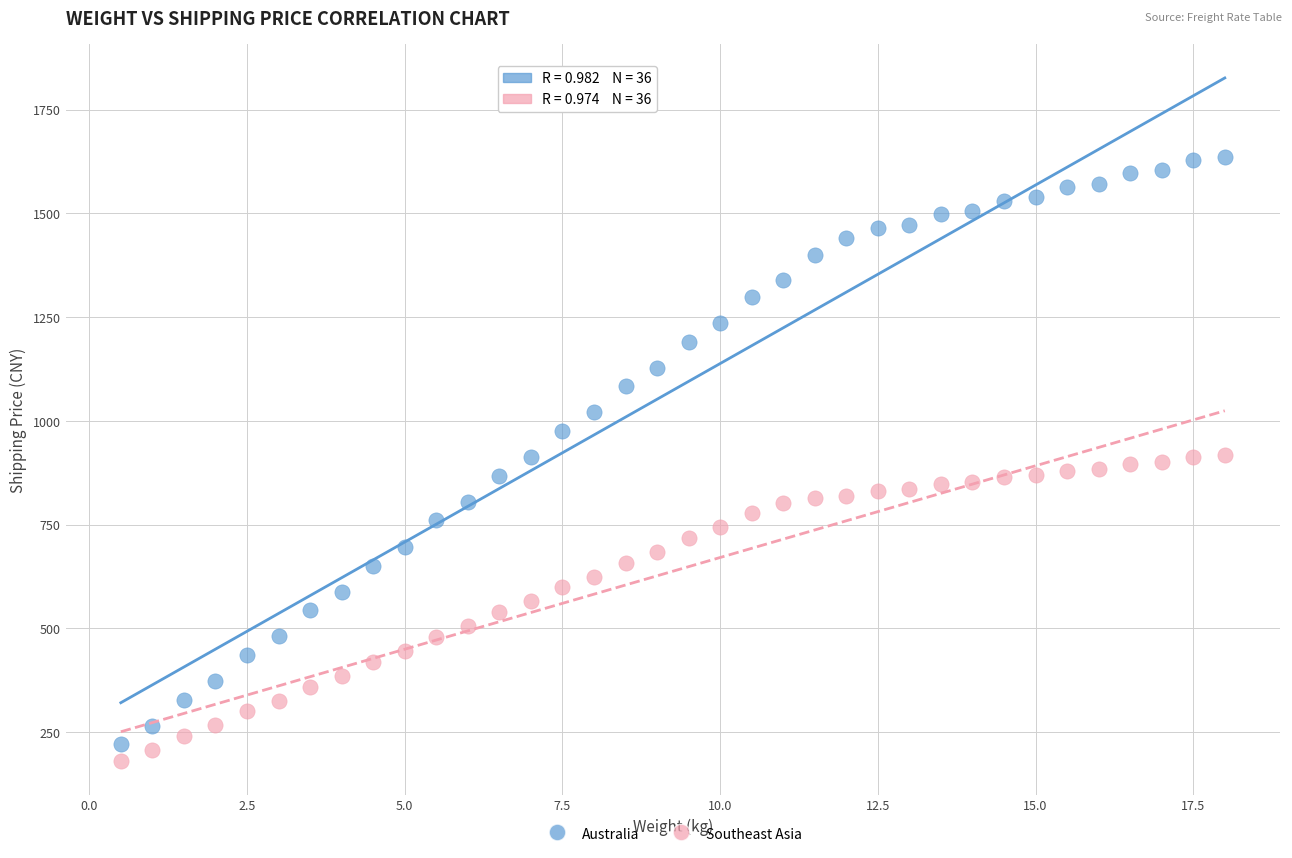

Which series contains the highest Y value?

Australia